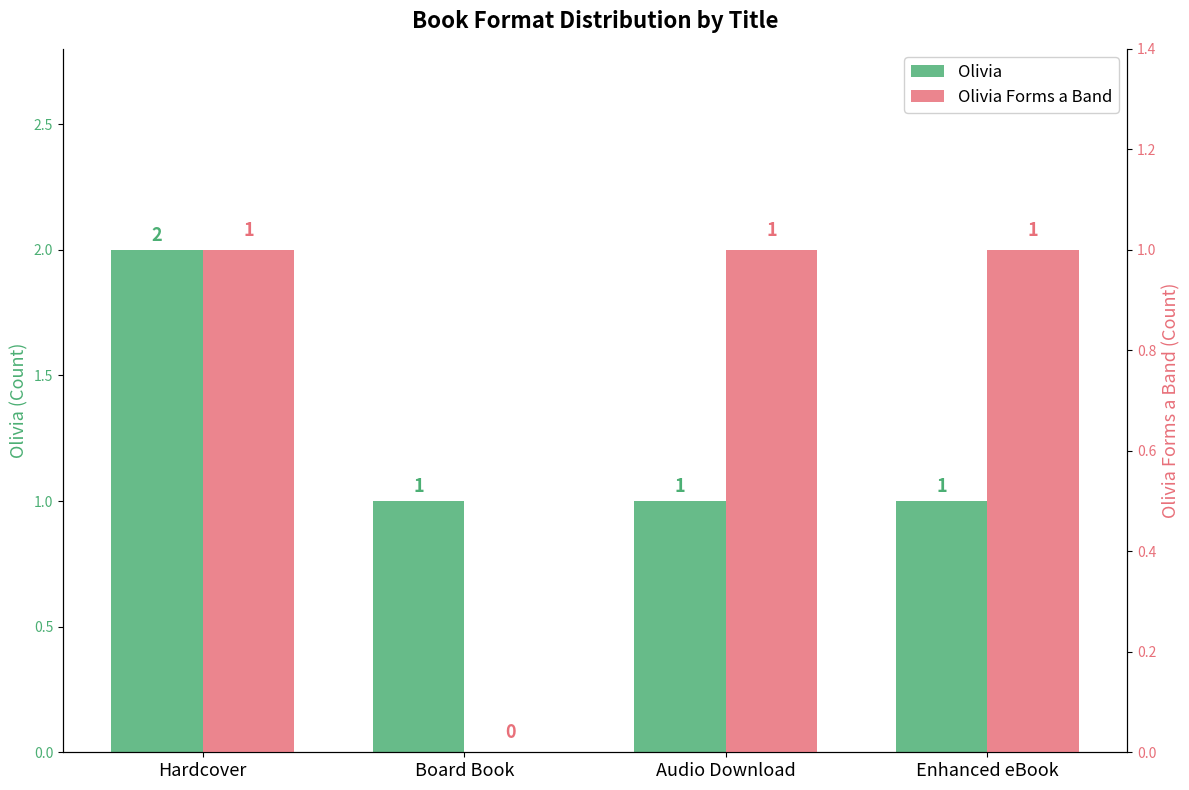

Which has a higher value, Audio Download or Enhanced eBook?

Audio Download